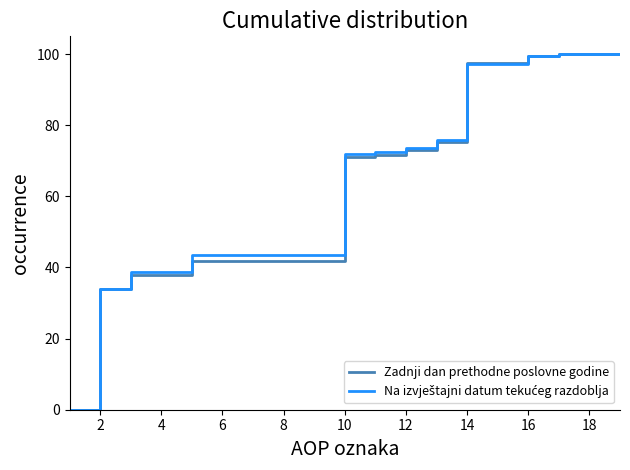

Is it true that Zadnji dan prethodne poslovne godine equals 100.0 at 18?

True